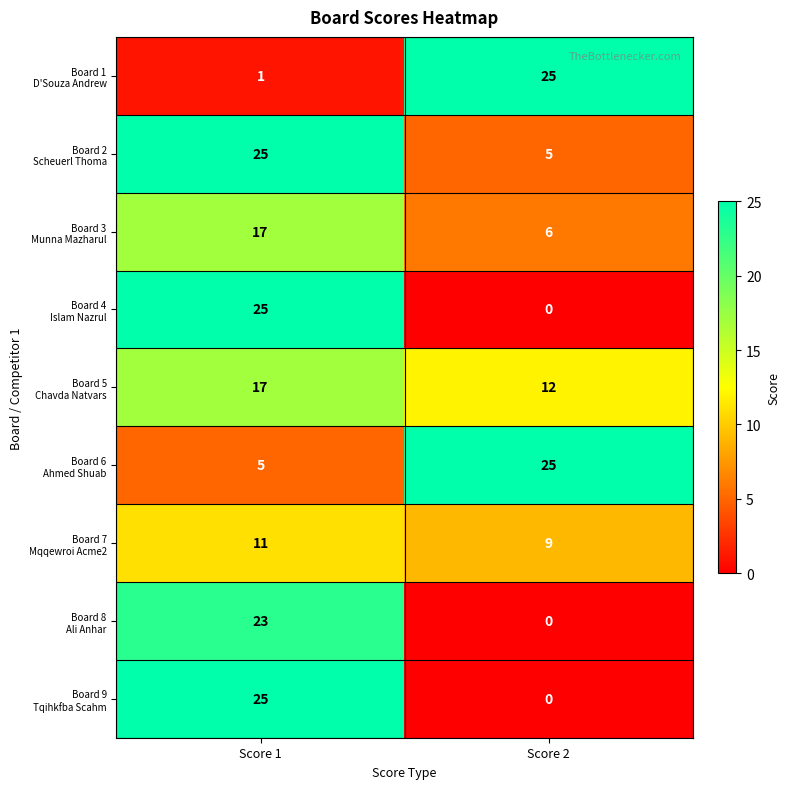

What is the total value across all series at Score 2?

82